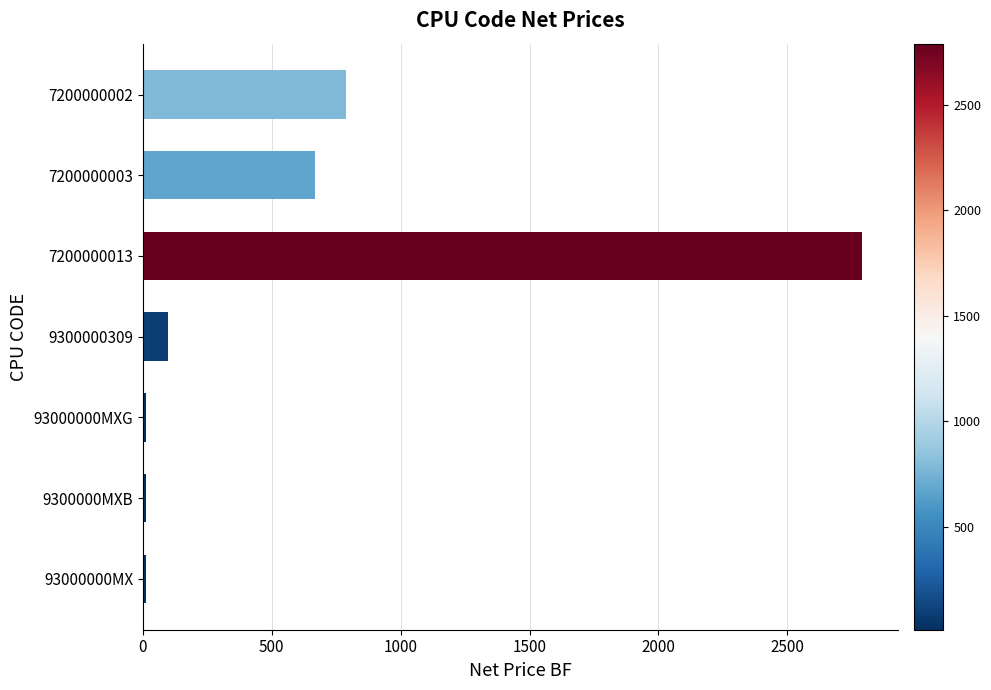

What is the average value?

626